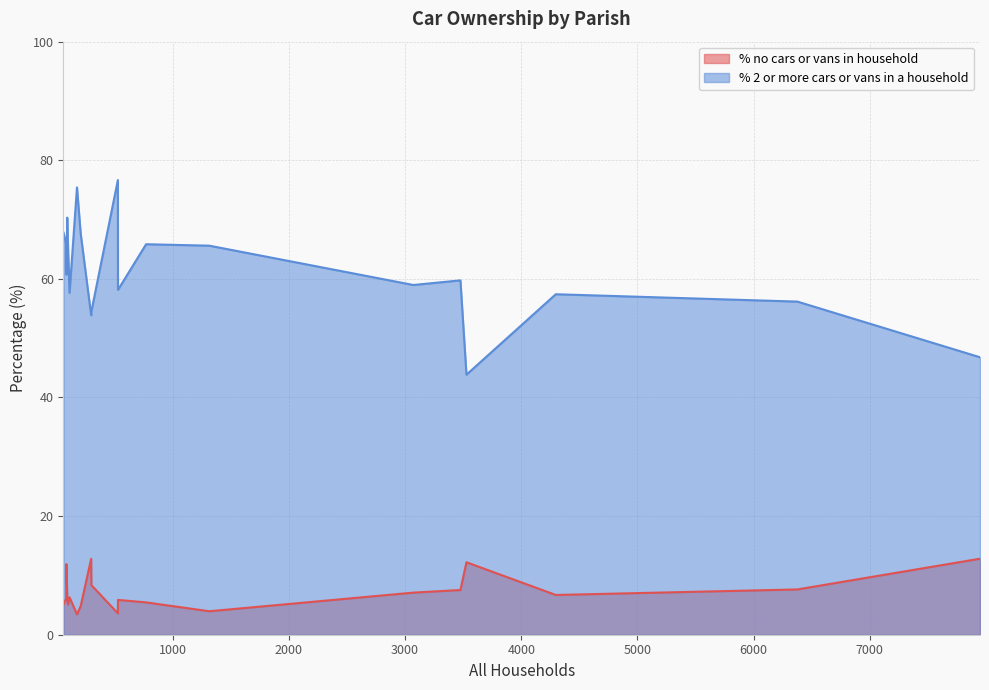

What is the minimum value for % no cars or vans in household?

3.4